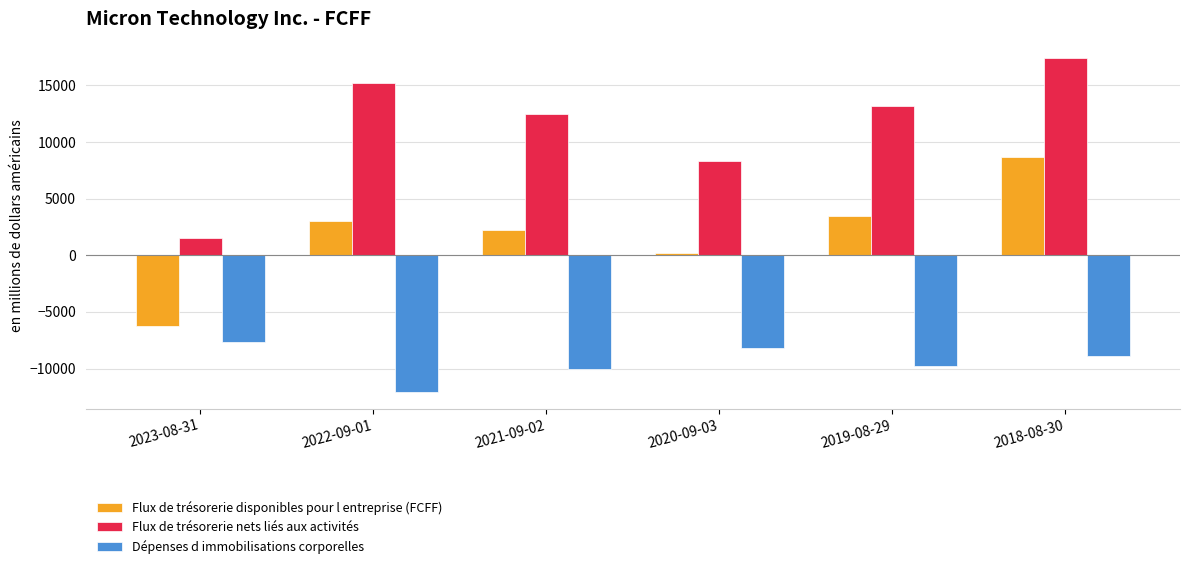

Reading left to right, list all the values displayed in this chart.

Flux de trésorerie disponibles pour l entreprise (FCFF): -6206	3015	2265	195	3431	8702
Flux de trésorerie nets liés aux activités: 1559	15181	12468	8306	13189	17400
Dépenses d immobilisations corporelles: -7676	-12067	-10030	-8223	-9780	-8879